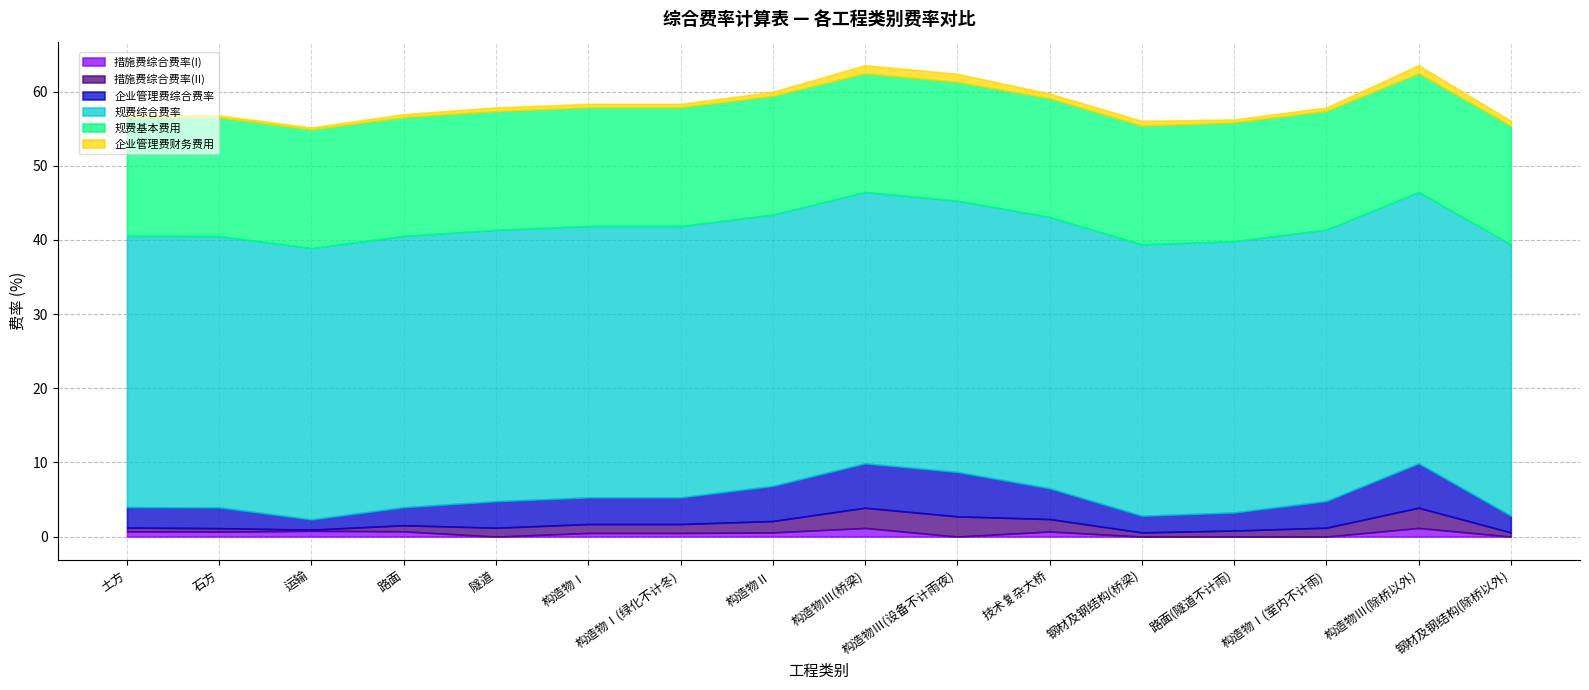

What is the total value across all series at 构造物Ⅰ(绿化不计冬)?

58.3